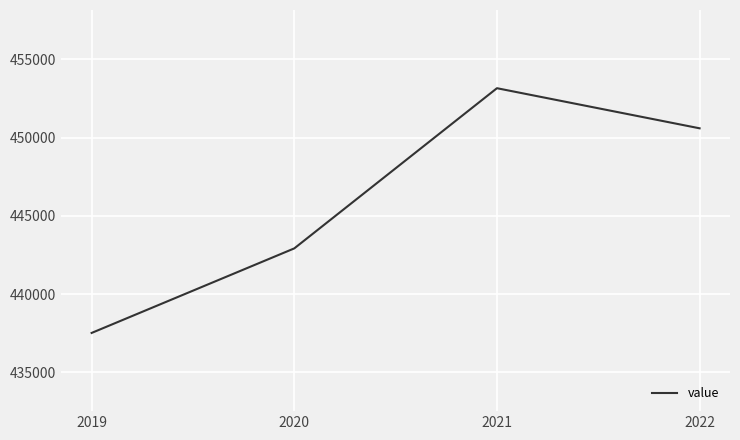

How many distinct data groups are displayed?

1